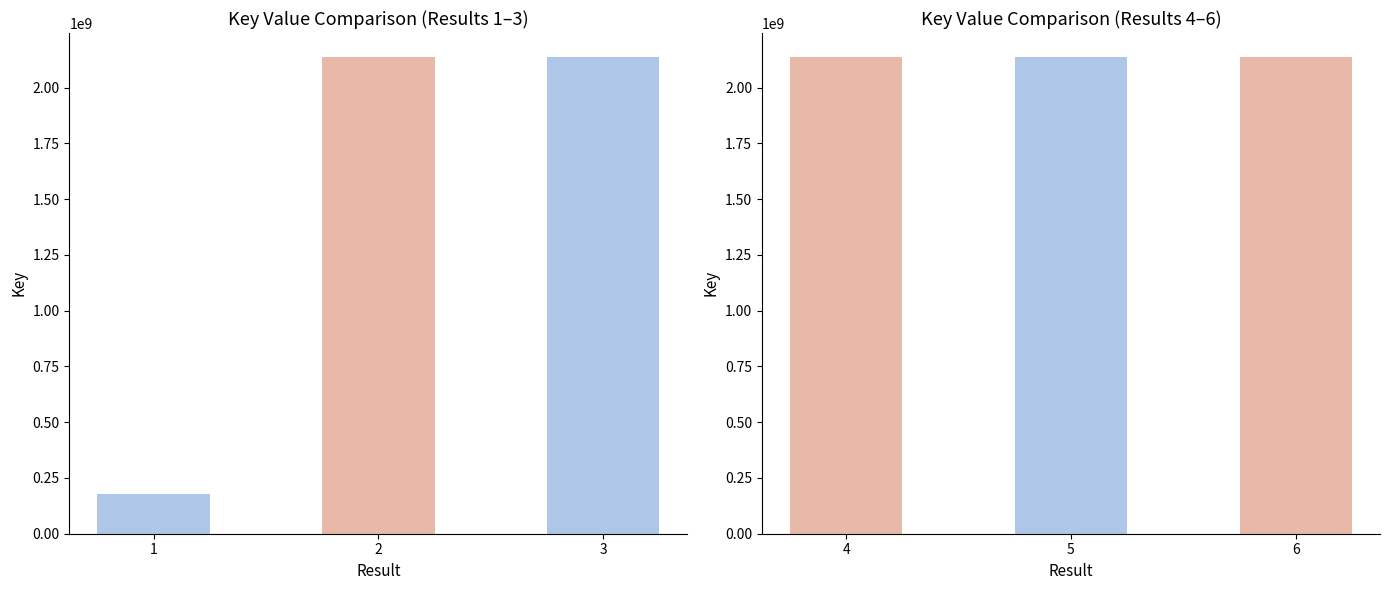

At which category is the sum across all series the highest?

3